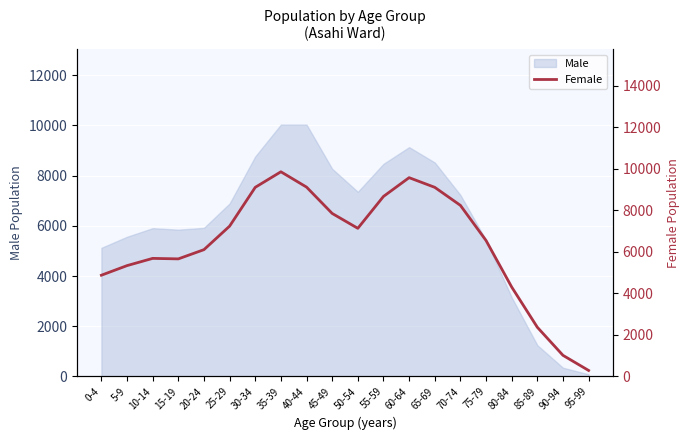

Is this an area chart (filled region under the line)?

No